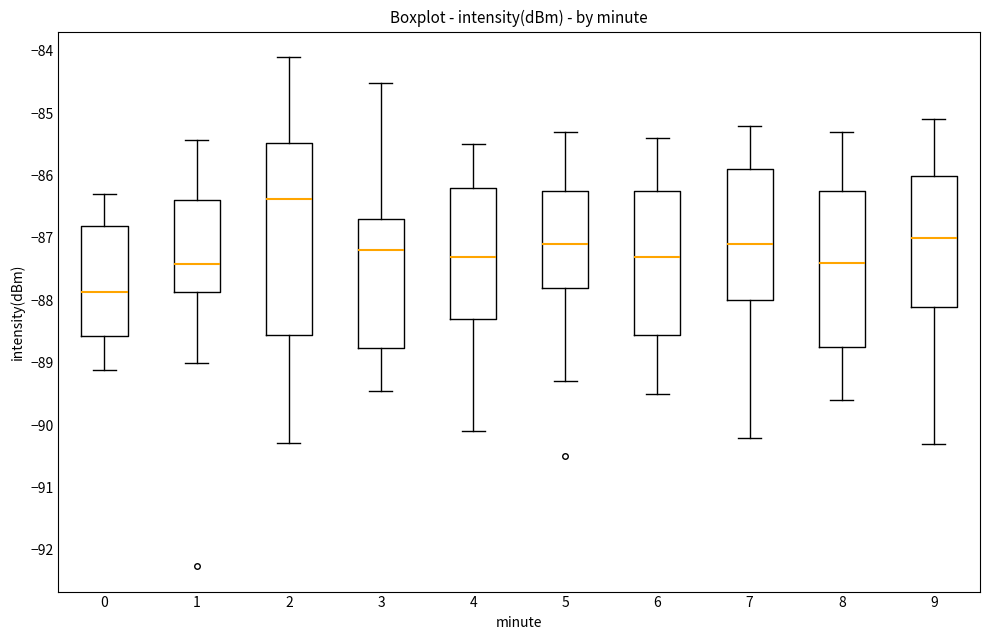

Reading left to right, transcribe this box plot: for each box, give where its median line is, the range the box spans, and where its two whiskers end, as read against the y-axis. The values are not printed on the chart, so give them approximately, as read against the axis.

0: median -87.9, box -88.6 to -86.8, whiskers -89.1 to -86.3
1: median -87.4, box -87.9 to -86.4, whiskers -89.0 to -85.4
2: median -86.4, box -88.6 to -85.5, whiskers -90.3 to -84.1
3: median -87.2, box -88.8 to -86.7, whiskers -89.5 to -84.5
4: median -87.3, box -88.3 to -86.2, whiskers -90.1 to -85.5
5: median -87.1, box -87.8 to -86.2, whiskers -89.3 to -85.3
6: median -87.3, box -88.5 to -86.2, whiskers -89.5 to -85.4
7: median -87.1, box -88.0 to -85.9, whiskers -90.2 to -85.2
8: median -87.4, box -88.7 to -86.2, whiskers -89.6 to -85.3
9: median -87.0, box -88.1 to -86.0, whiskers -90.3 to -85.1